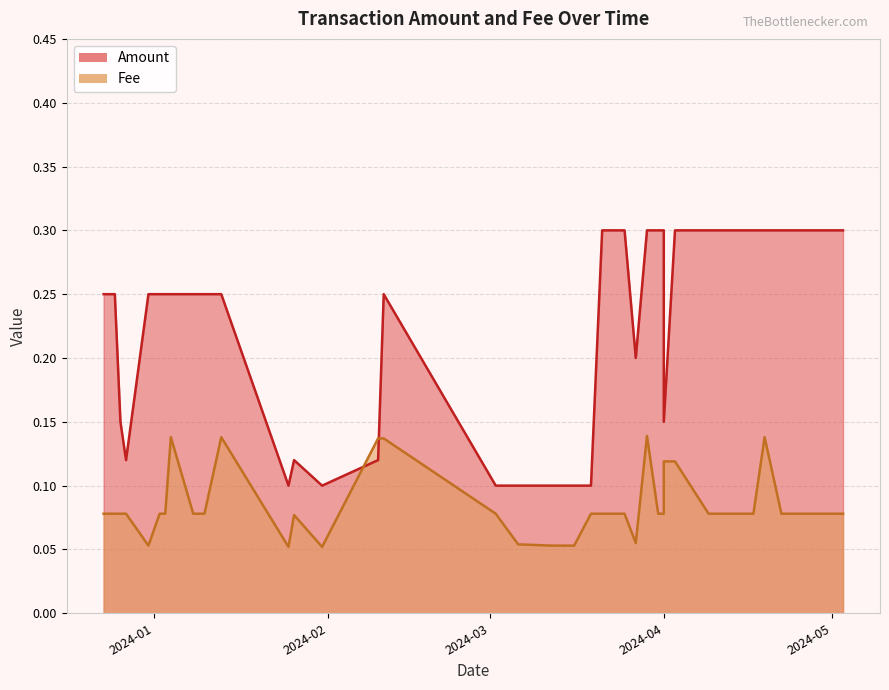

What is the approximate value of Amount at 2024-05-03?

0.3